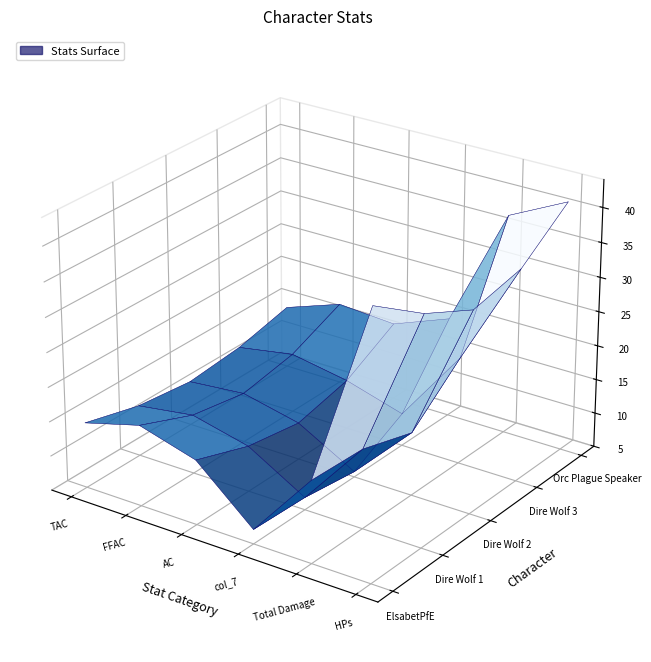

Reading left to right, list all the values displayed in this chart.

TAC: ElsabetPfE=14	Dire Wolf 1=11	Dire Wolf 2=11	Dire Wolf 3=11	Orc Plague Speaker=13
FFAC: ElsabetPfE=20	Dire Wolf 1=12	Dire Wolf 2=12	Dire Wolf 3=12	Orc Plague Speaker=21
AC: ElsabetPfE=22	Dire Wolf 1=14	Dire Wolf 2=14	Dire Wolf 3=14	Orc Plague Speaker=22
col_7: ElsabetPfE=0	Dire Wolf 1=0	Dire Wolf 2=0	Dire Wolf 3=0	Orc Plague Speaker=5
Total Damage: ElsabetPfE=0	Dire Wolf 1=15	Dire Wolf 2=0	Dire Wolf 3=0	Orc Plague Speaker=72
HPs: ElsabetPfE=63	Dire Wolf 1=45	Dire Wolf 2=45	Dire Wolf 3=45	Orc Plague Speaker=36